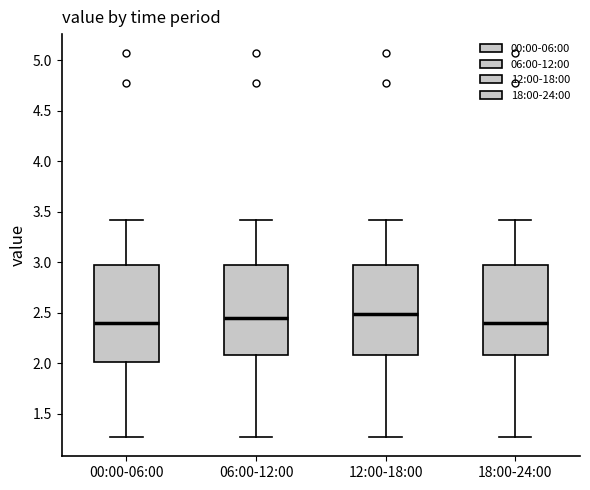

Comparing the boxes themselves (not the whiskers), which one is the tallest?

00:00-06:00